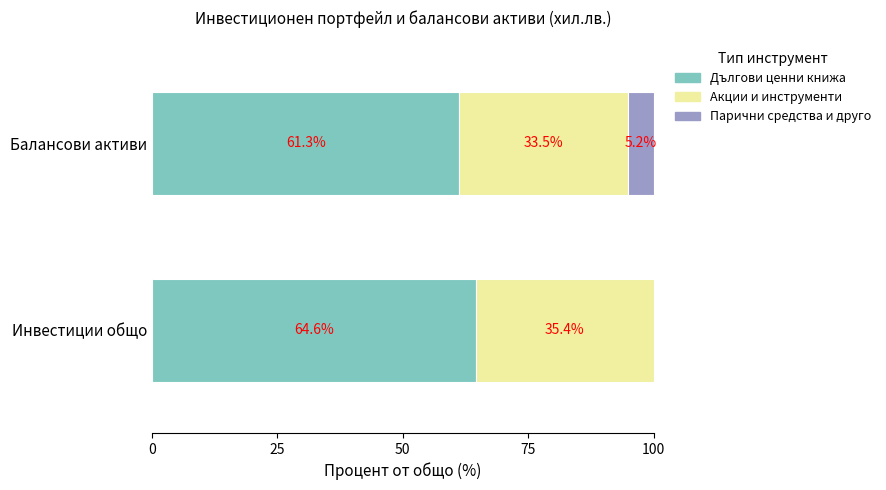

What value does the Дългови ценни книжа series have at Балансови активи?

61.3